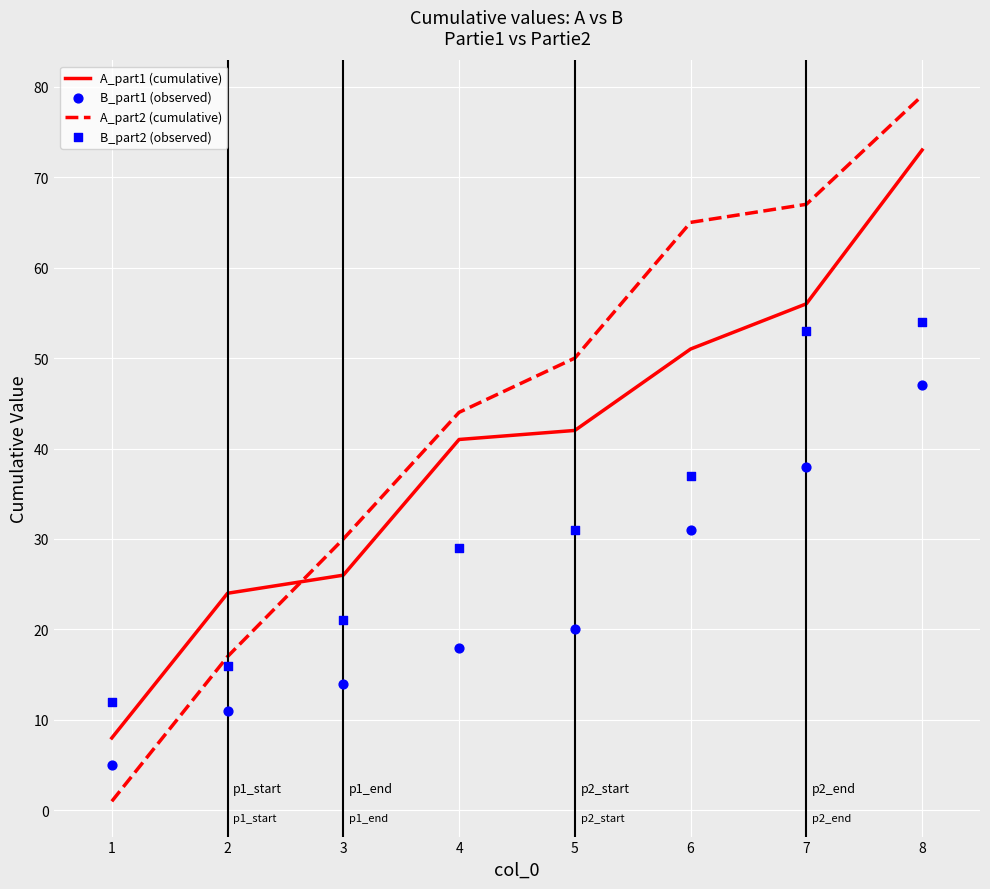

Which series has the widest spread of Y values?

A_part2 (cumulative)